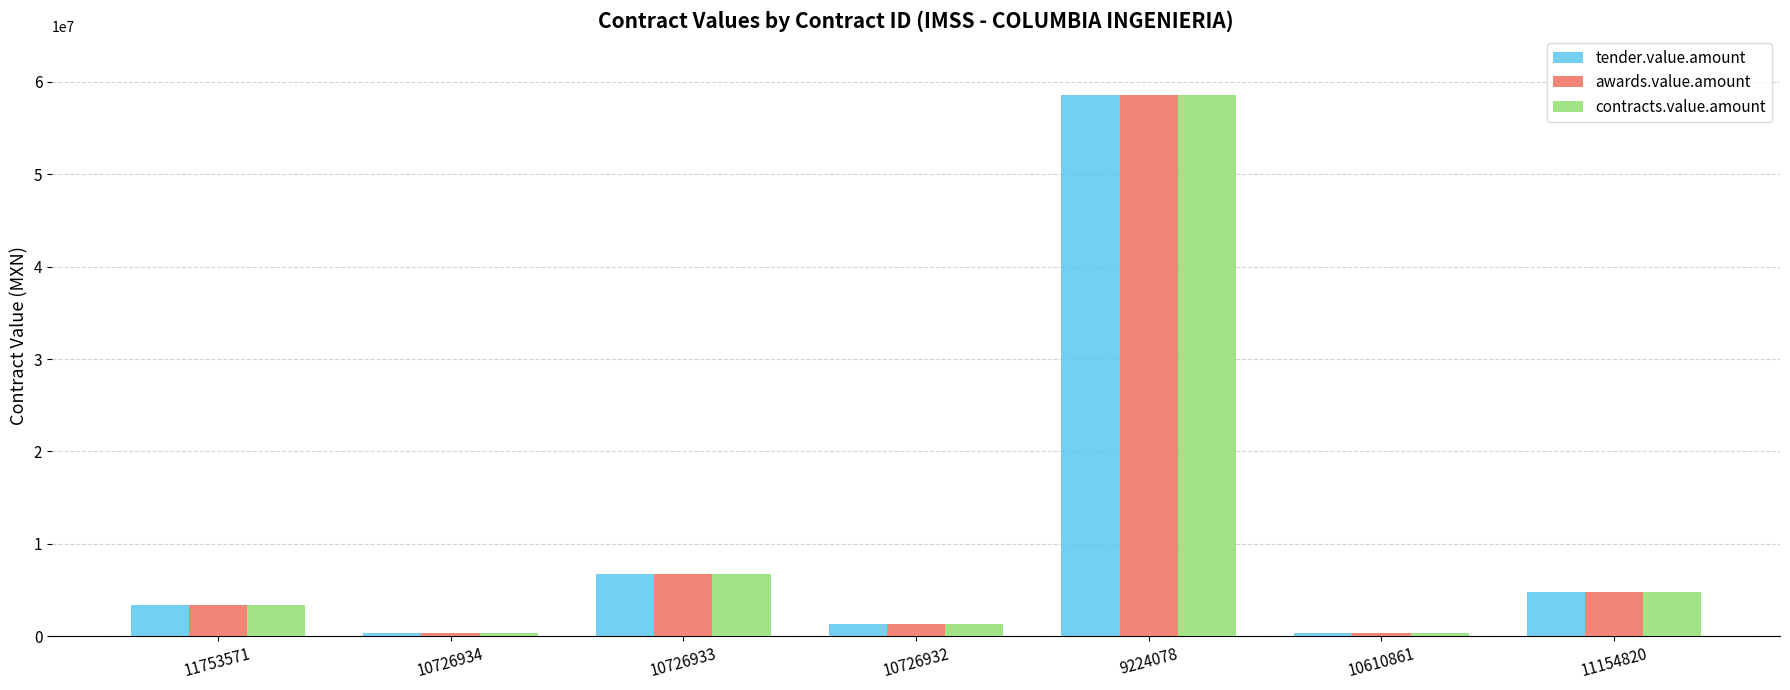

Which label corresponds to the largest value in the chart?

9224078